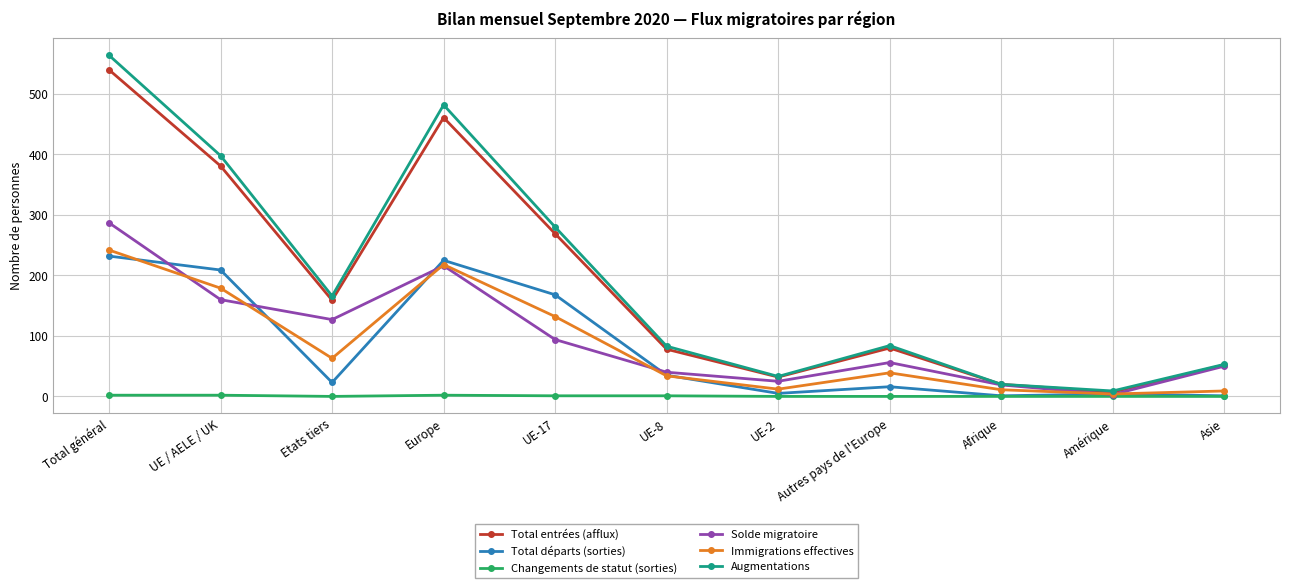

What is the spread (max minus min) of values at Europe?

480